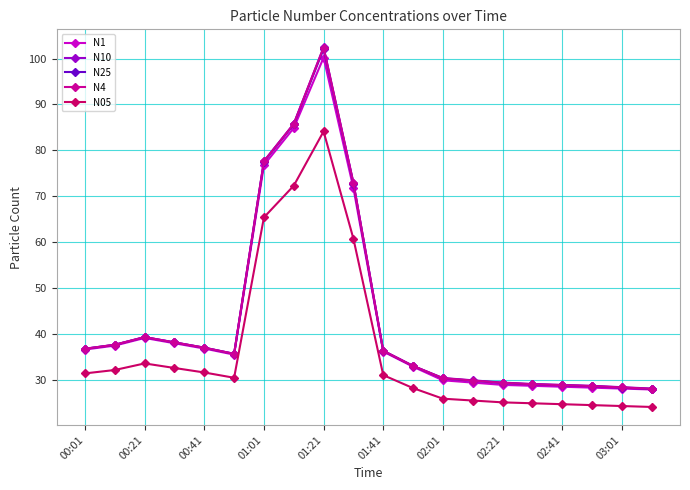

True or false: N25 and N4 cross at least once.

False